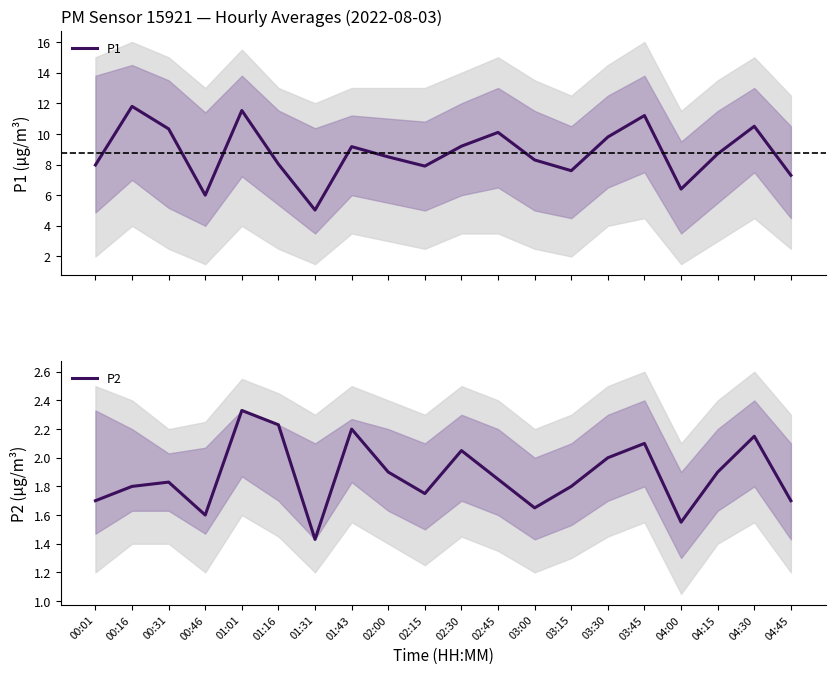

Reading left to right, transcribe all the data shown in this chart.

P1: 00:01=8.0	00:16=11.8	00:31=10.3	00:46=6.0	01:01=11.5	01:16=8.0	01:31=5.0	01:43=9.2	02:00=8.5	02:15=7.9	02:30=9.2	02:45=10.1	03:00=8.3	03:15=7.6	03:30=9.8	03:45=11.2	04:00=6.4	04:15=8.7	04:30=10.5	04:45=7.3
P2: 00:01=1.7	00:16=1.8	00:31=1.8	00:46=1.6	01:01=2.3	01:16=2.2	01:31=1.4	01:43=2.2	02:00=1.9	02:15=1.8	02:30=2.0	02:45=1.9	03:00=1.6	03:15=1.8	03:30=2.0	03:45=2.1	04:00=1.6	04:15=1.9	04:30=2.1	04:45=1.7